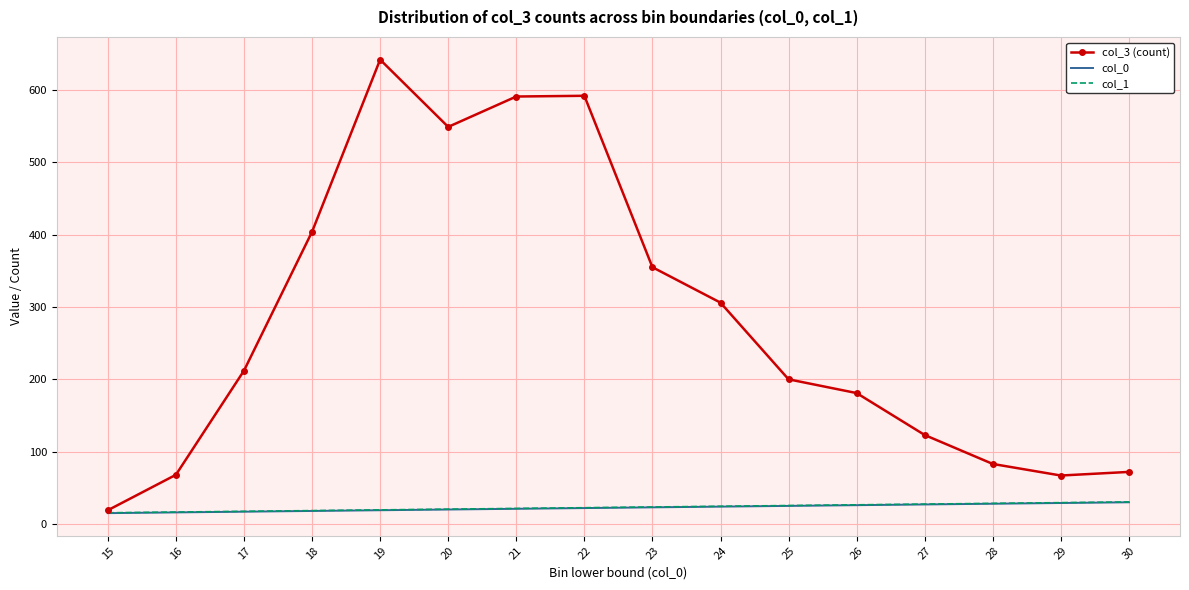

Which series changed the most between 19 and 21?

col_3 (count)